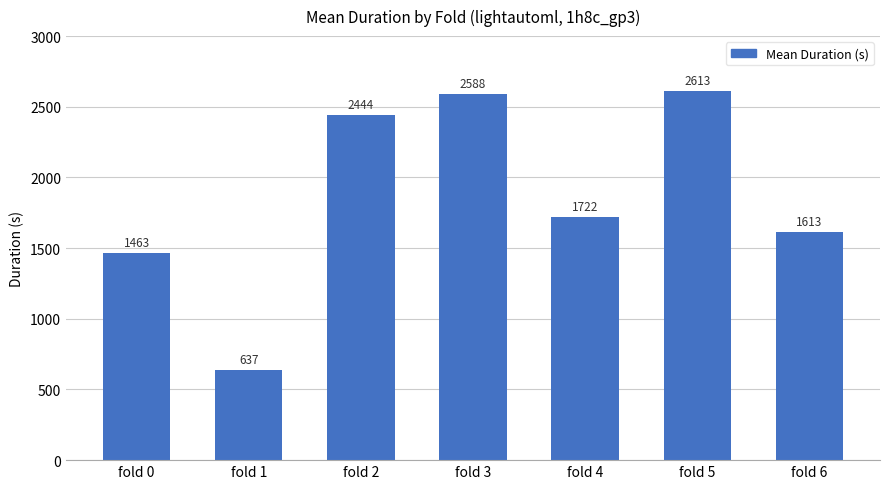

Rank the categories by value from highest to lowest.

fold 5, fold 3, fold 2, fold 4, fold 6, fold 0, fold 1